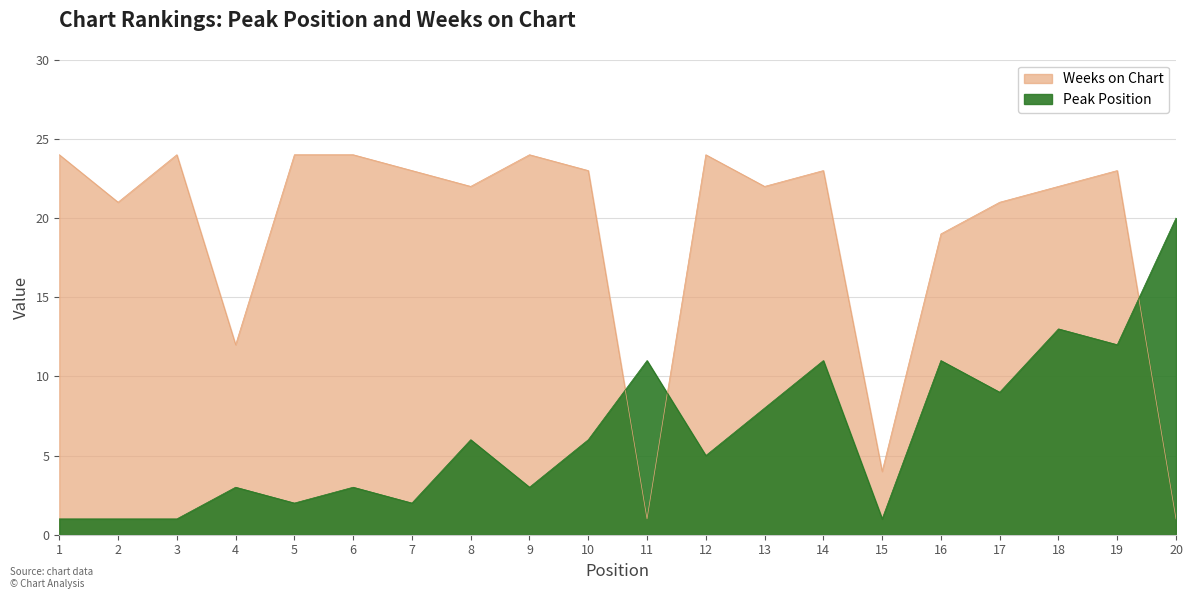

Rank the series at 19 from lowest to highest value.

Peak Position, Weeks on Chart